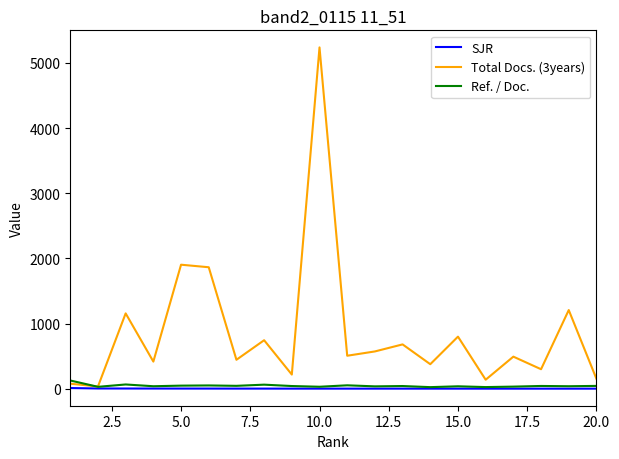

Which series has the largest range (max minus min)?

Total Docs. (3years)